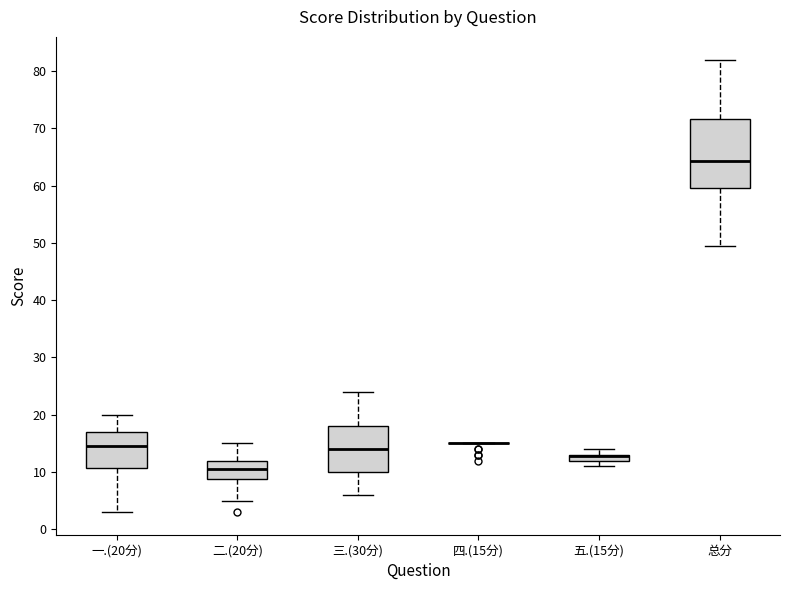

Where does the lower whisker of the box for 一.(20分) end on the y-axis? The values are not printed on the chart, so give them approximately, as read against the axis.

3